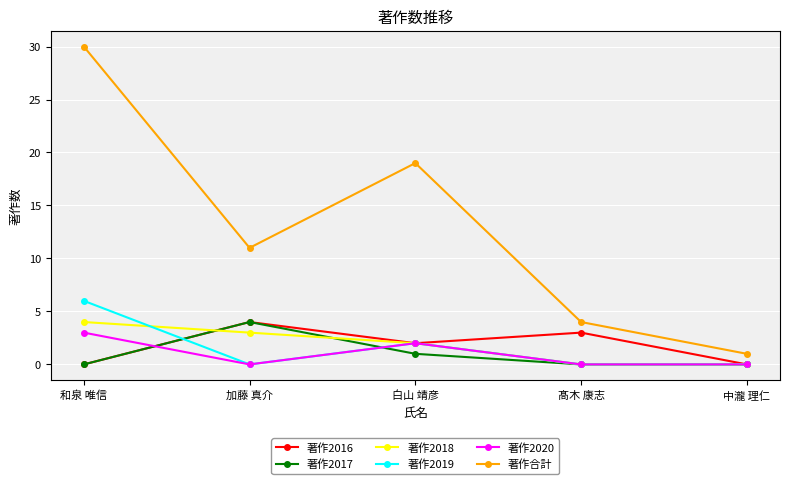

Which label corresponds to the largest value in the chart?

和泉 唯信